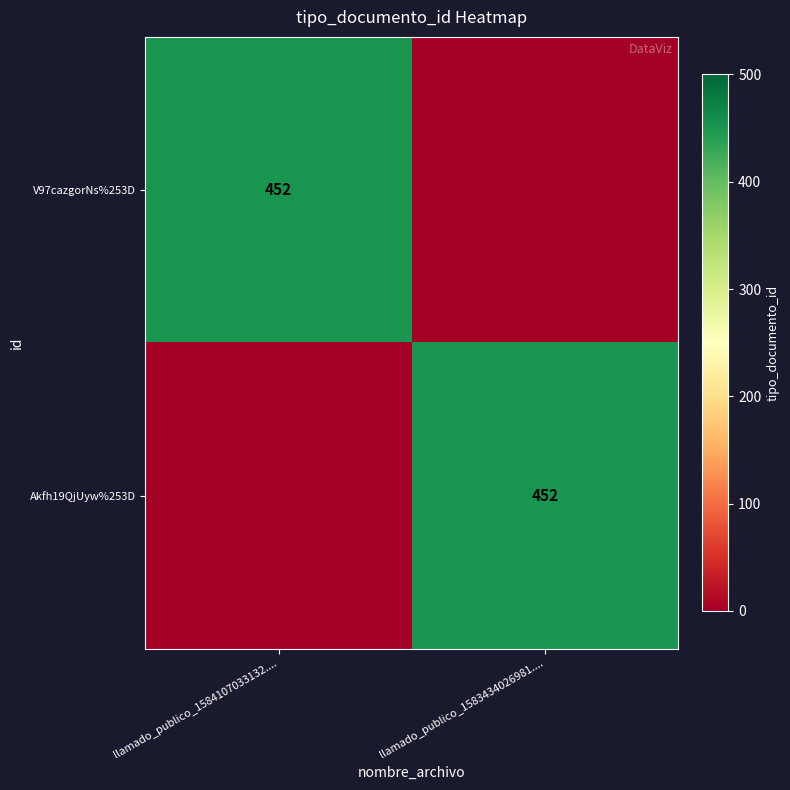

The V97cazgorNs%253D series shows 736 at llamado_publico_1584107033132..... True or false?

False